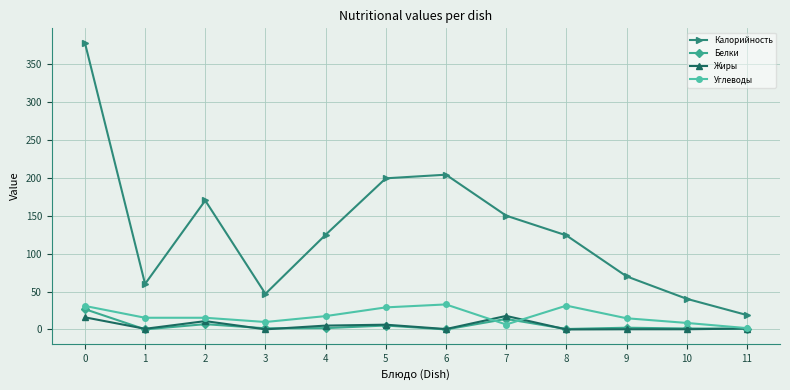

What is the greatest value displayed?

378.0